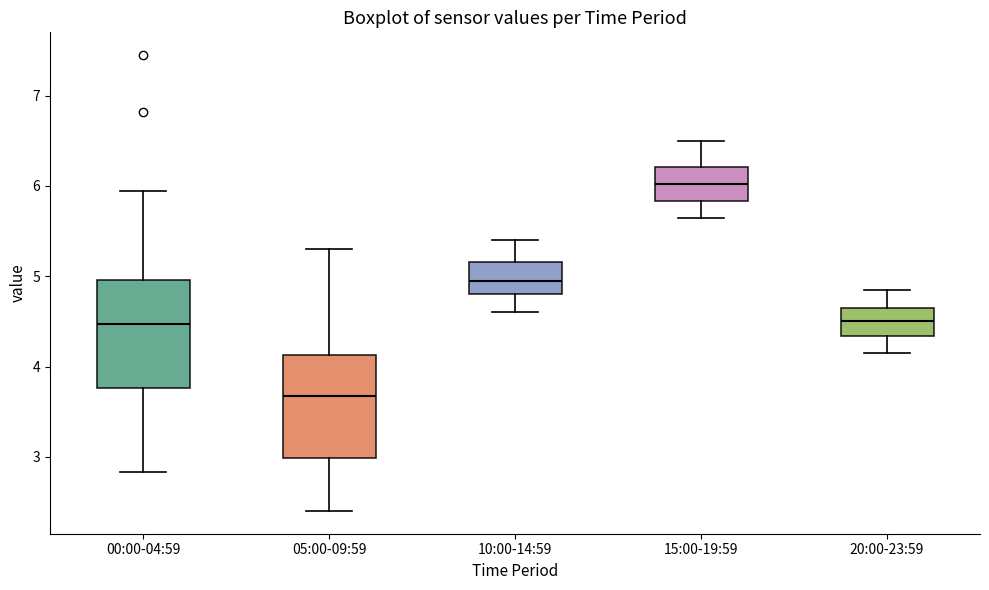

Where does the median line of the box for 10:00-14:59 sit on the y-axis? The values are not printed on the chart, so give them approximately, as read against the axis.

5.0